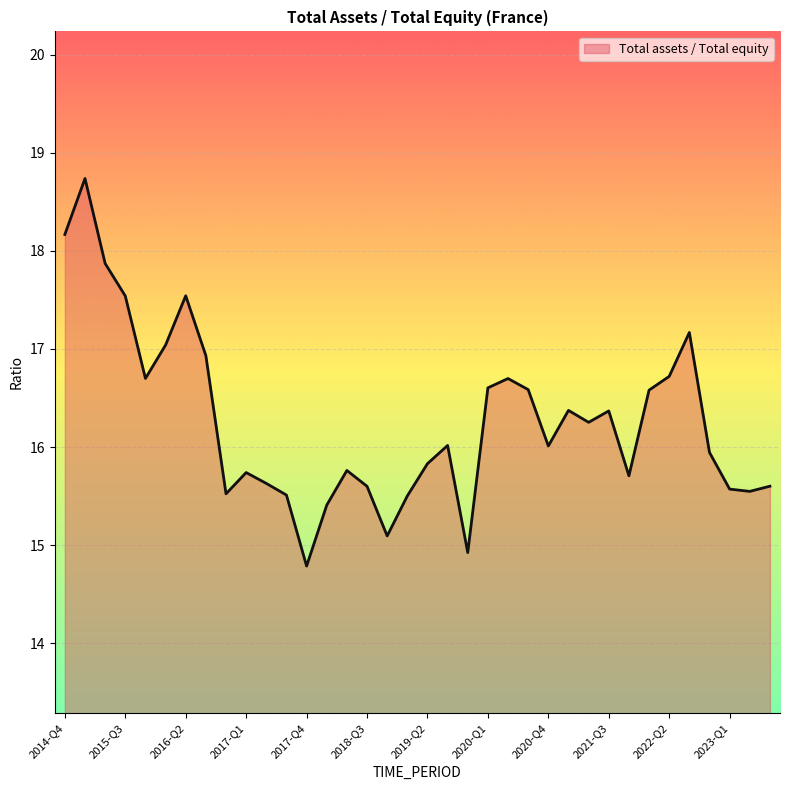

What is the maximum value shown in the chart?

18.7